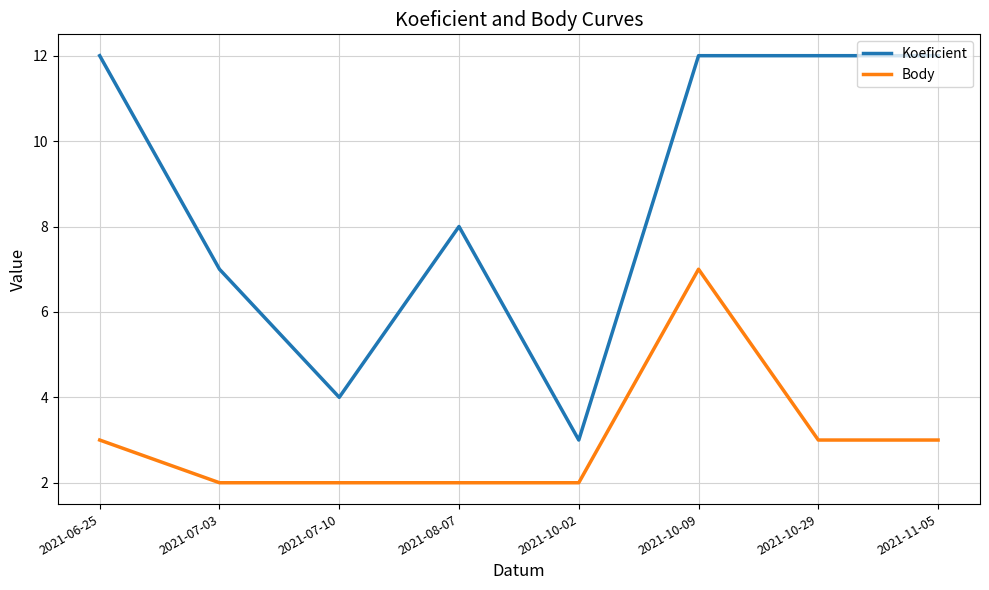

True or false: Koeficient and Body intersect in this chart.

False